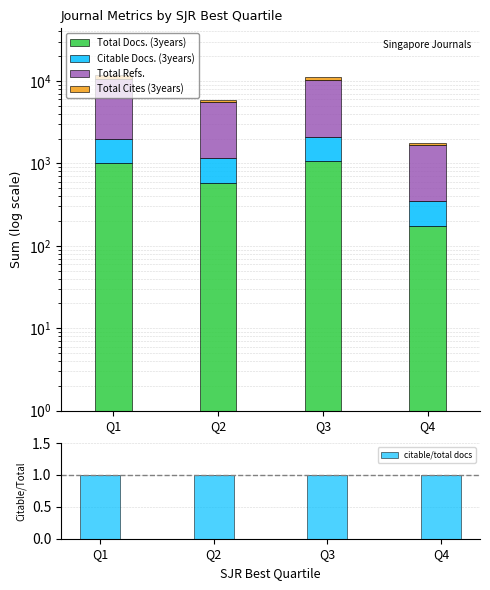

Rank the categories by Total Refs. value from lowest to highest.

Q4, Q2, Q3, Q1